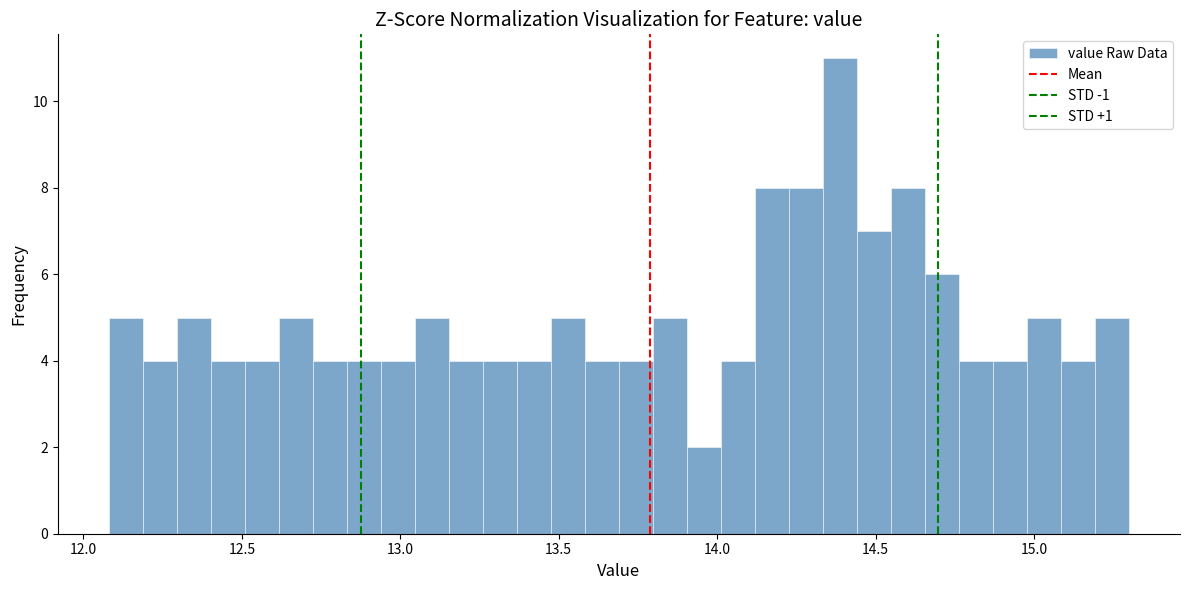

Read against the x-axis, roughly where is the centre of the tallest bar?

14.40